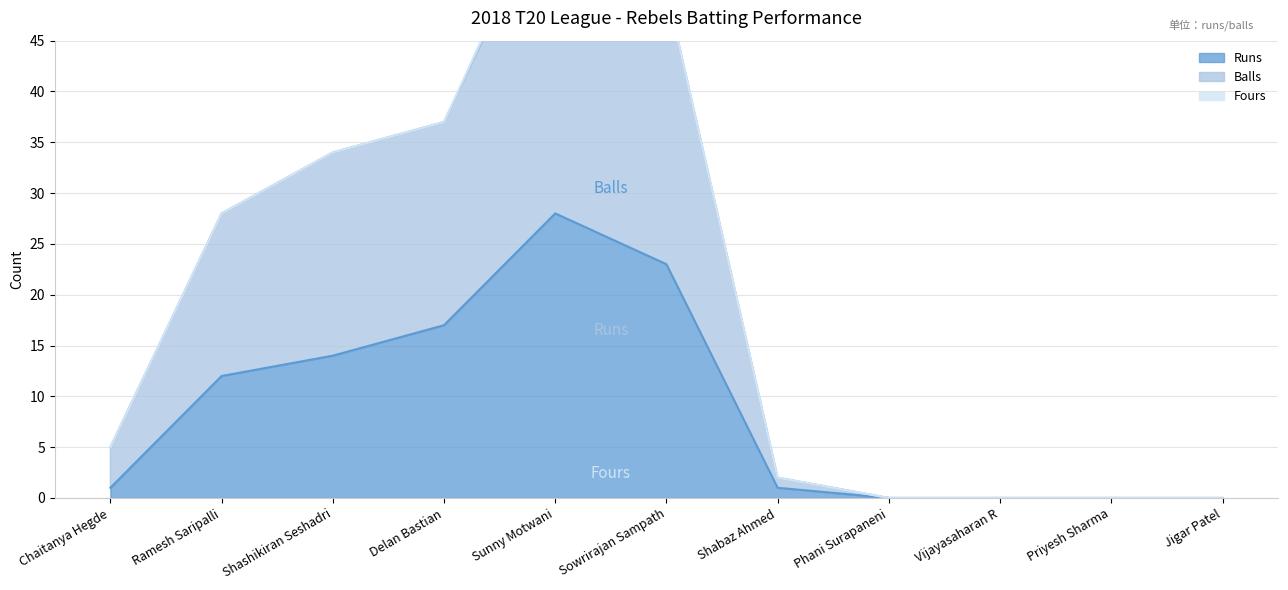

At how many categories does at least one series exceed 40?

2